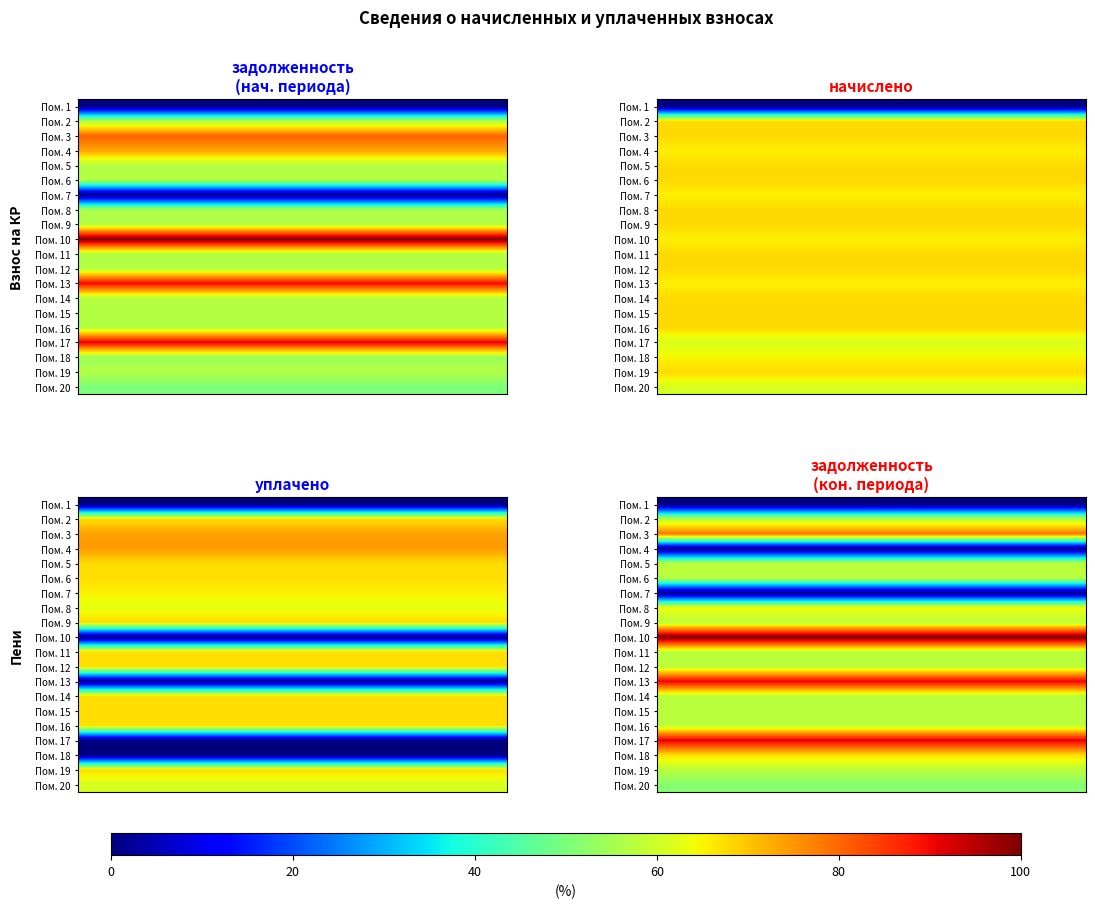

What is the maximum value for Пом. 13?

91.0